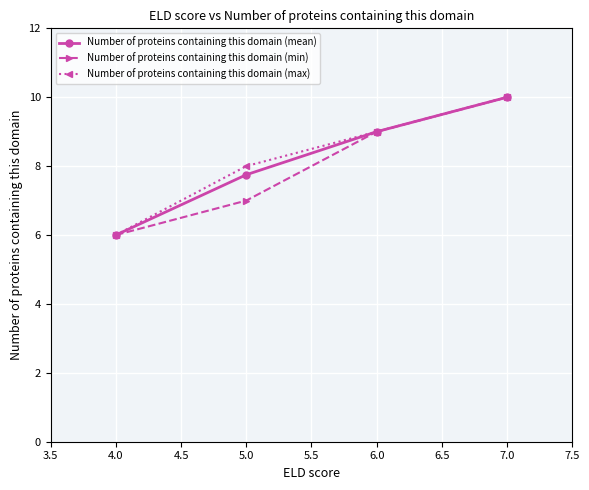

Is the value of Number of proteins containing this domain (max) at 4.0 greater than the value of Number of proteins containing this domain (min) at 5.0?

No